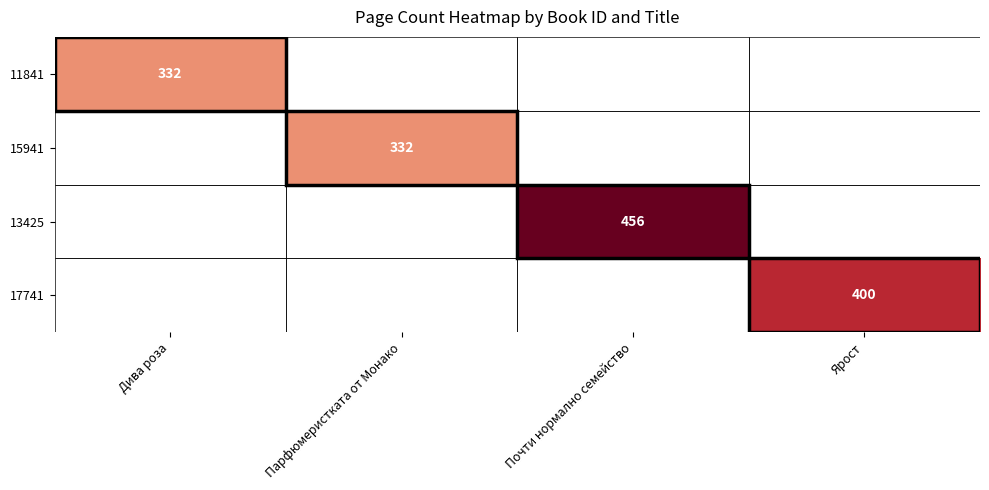

Is it true that 15941 equals 492 at Парфюмеристката от Монако?

False